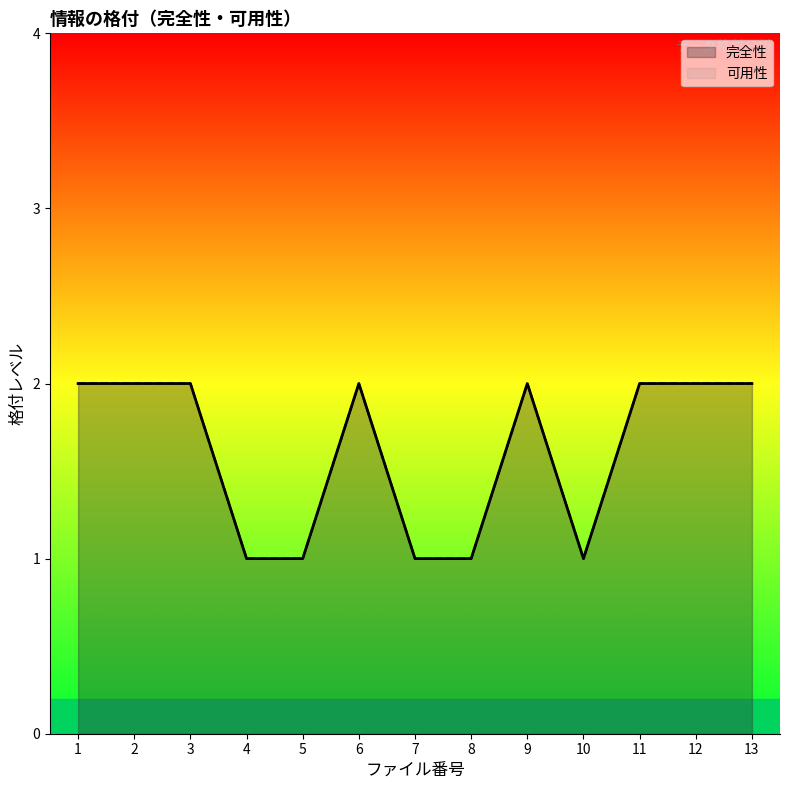

Is it true that 可用性 equals 4 at 3?

False